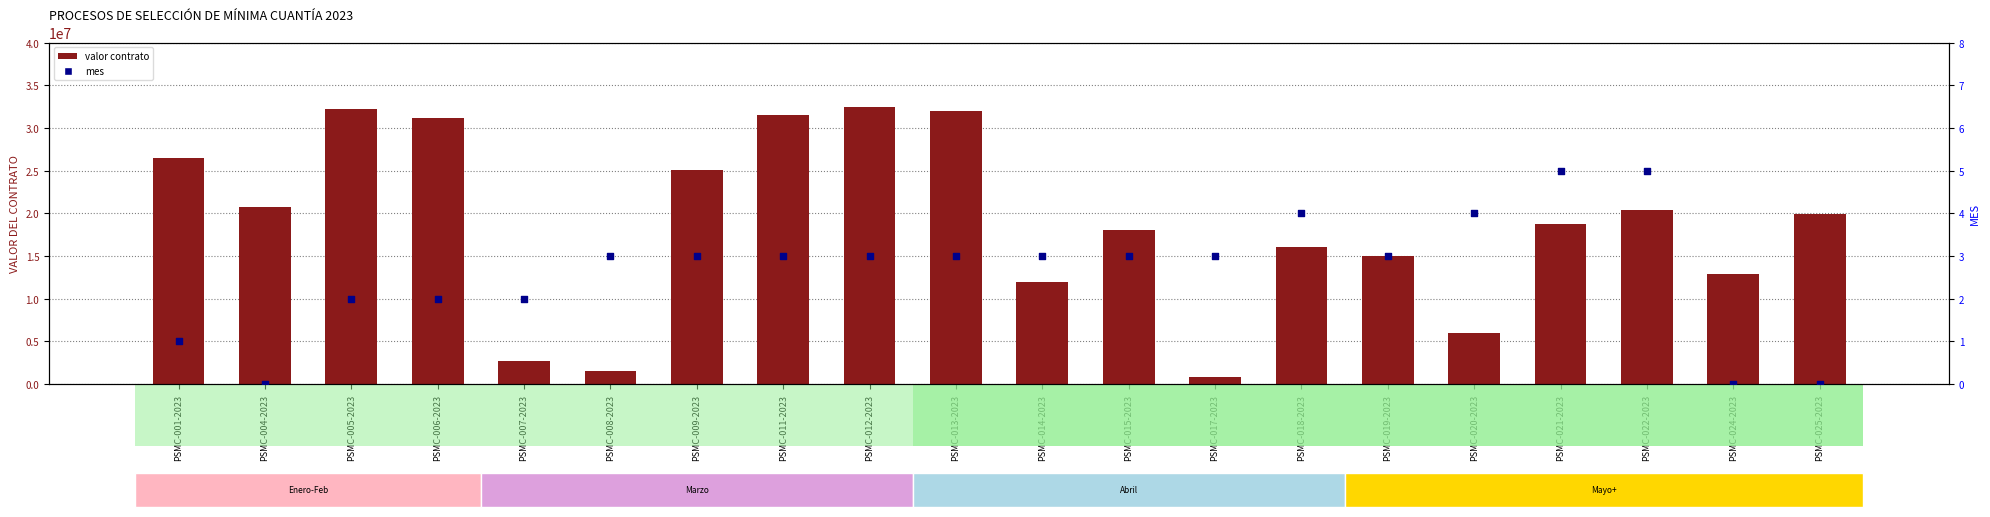

Which series reaches the maximum Y coordinate?

valor contrato